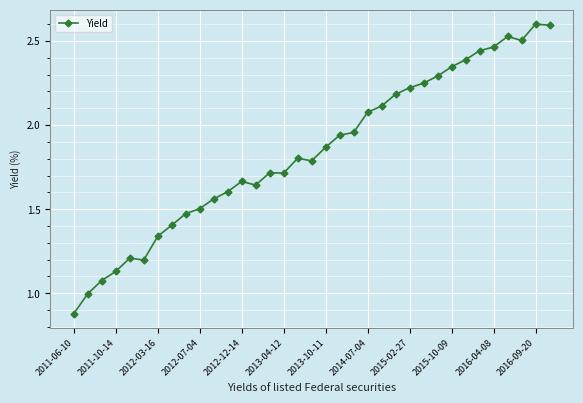

What is the value of the 18th point from the left?

1.8